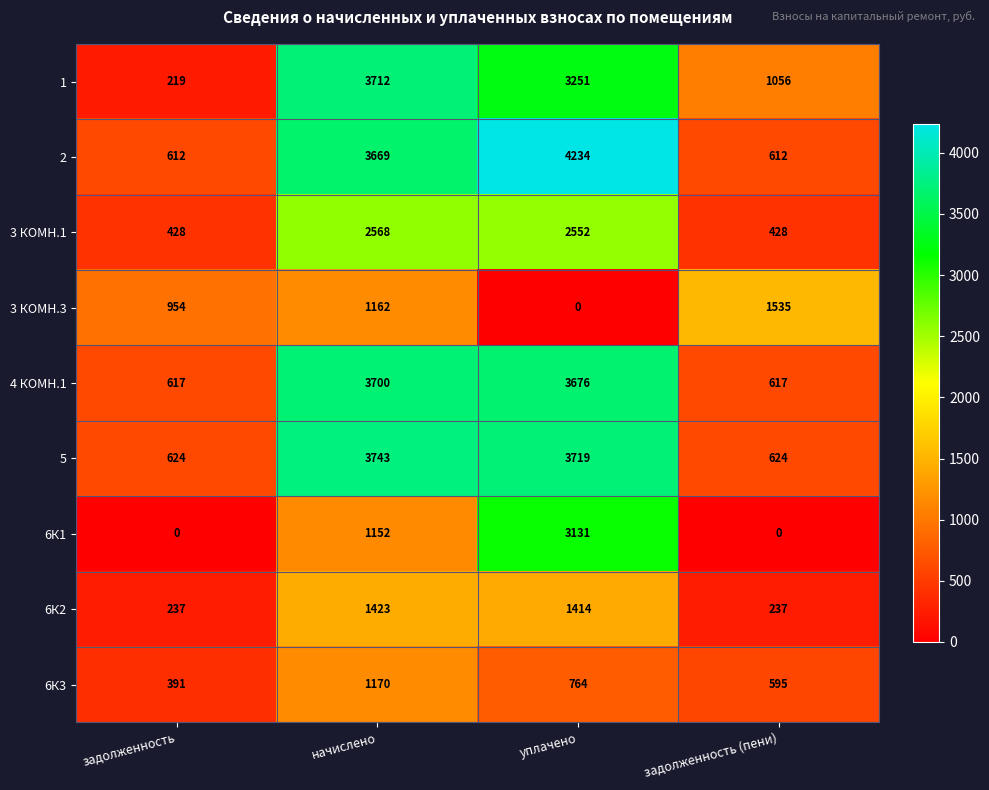

Which series changed the most between задолженность and уплачено?

2